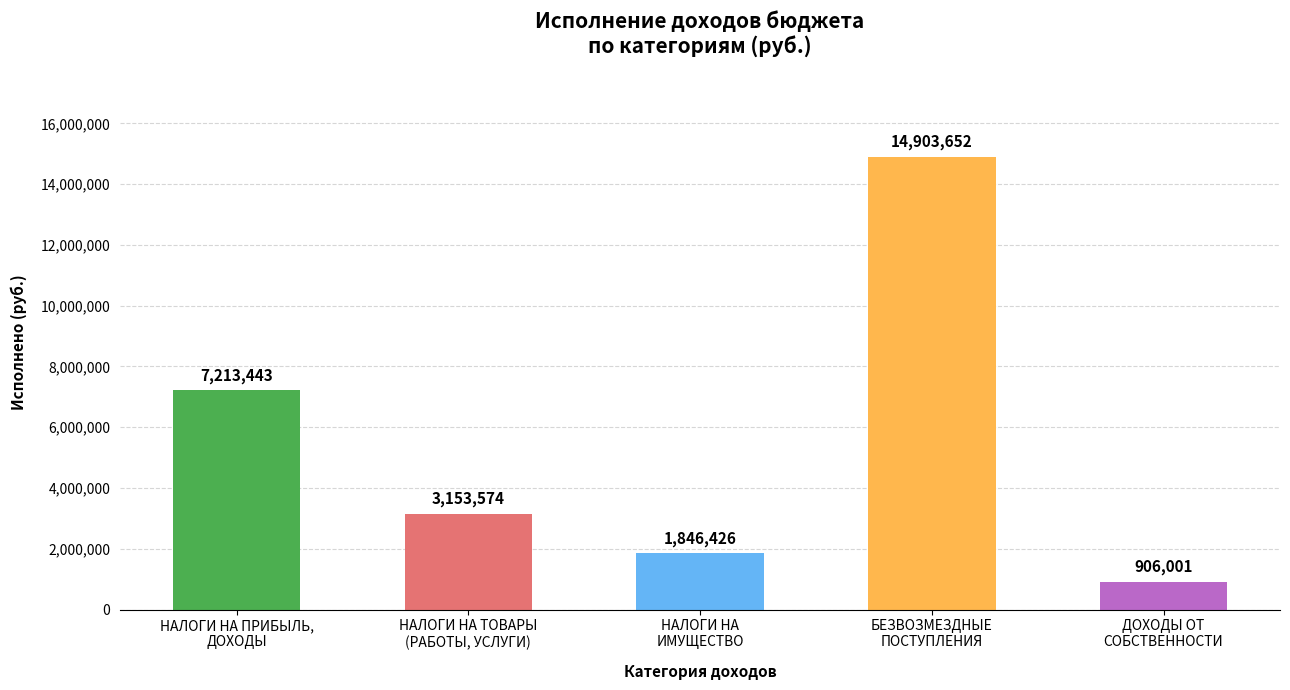

List the labels in order of value, smallest first.

ДОХОДЫ ОТ
СОБСТВЕННОСТИ, НАЛОГИ НА
ИМУЩЕСТВО, НАЛОГИ НА ТОВАРЫ
(РАБОТЫ, УСЛУГИ), НАЛОГИ НА ПРИБЫЛЬ,
ДОХОДЫ, БЕЗВОЗМЕЗДНЫЕ
ПОСТУПЛЕНИЯ